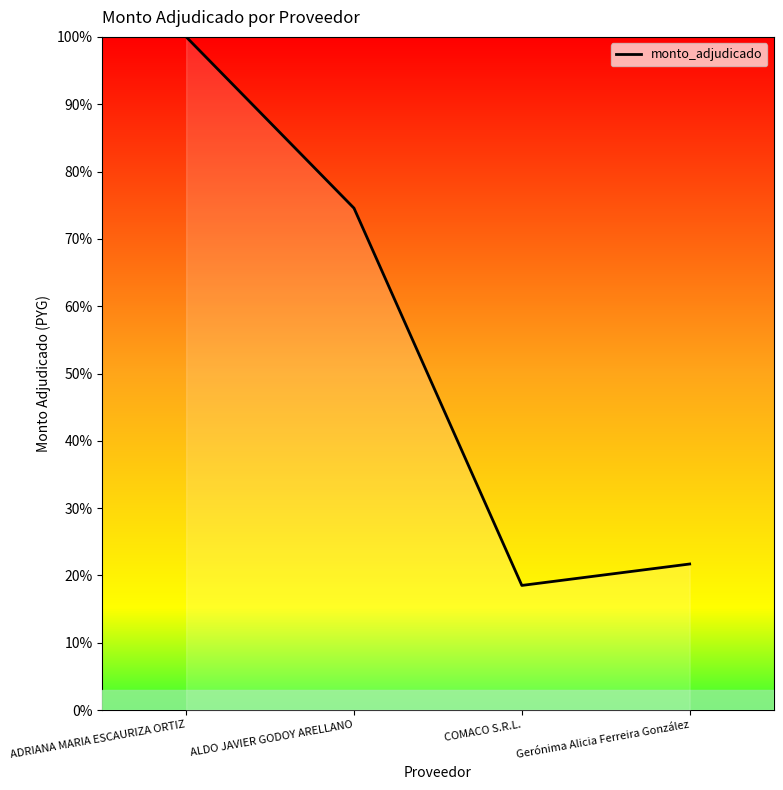

What position from the right is ALDO JAVIER GODOY ARELLANO?

3